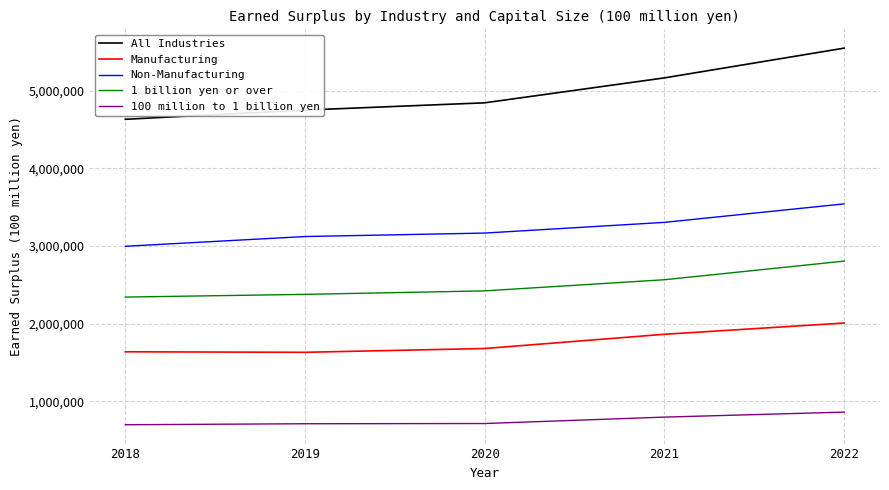

What is the maximum value for 100 million to 1 billion yen?

858788